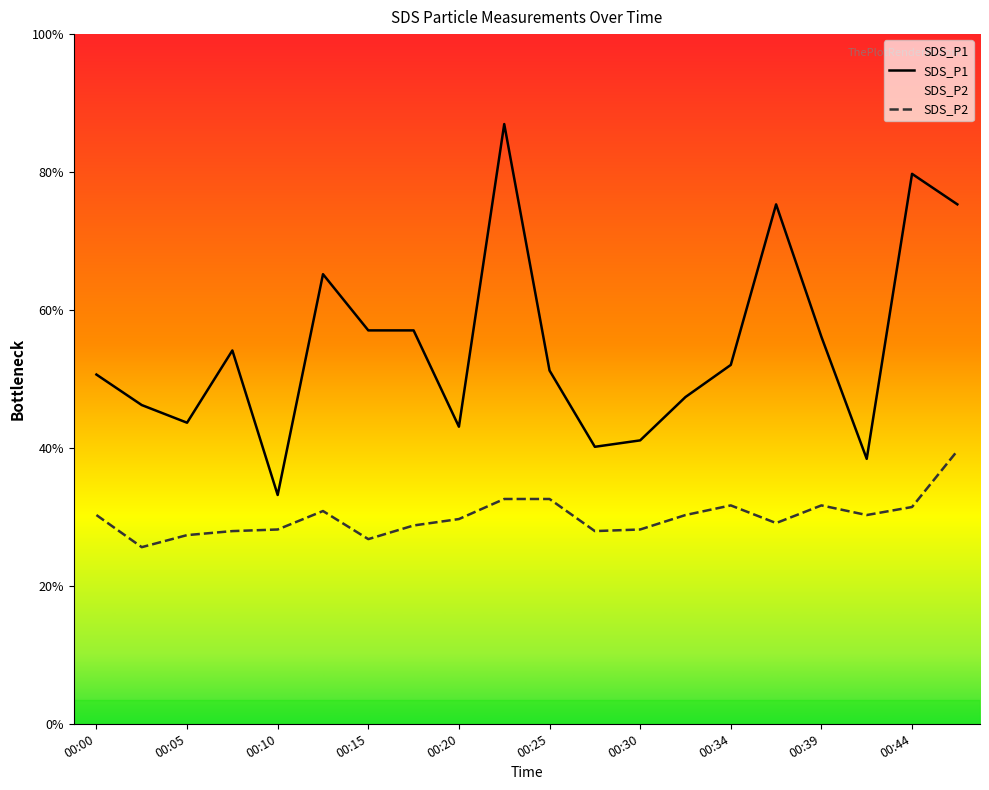

At which label is SDS_P2 closest to 2?

00:03